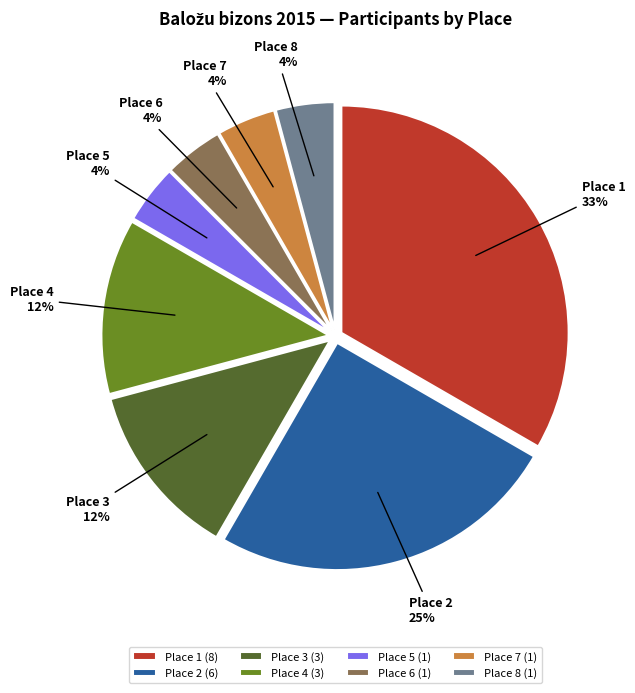

Is the sum of Place 5 and Place 2 greater than half?

No